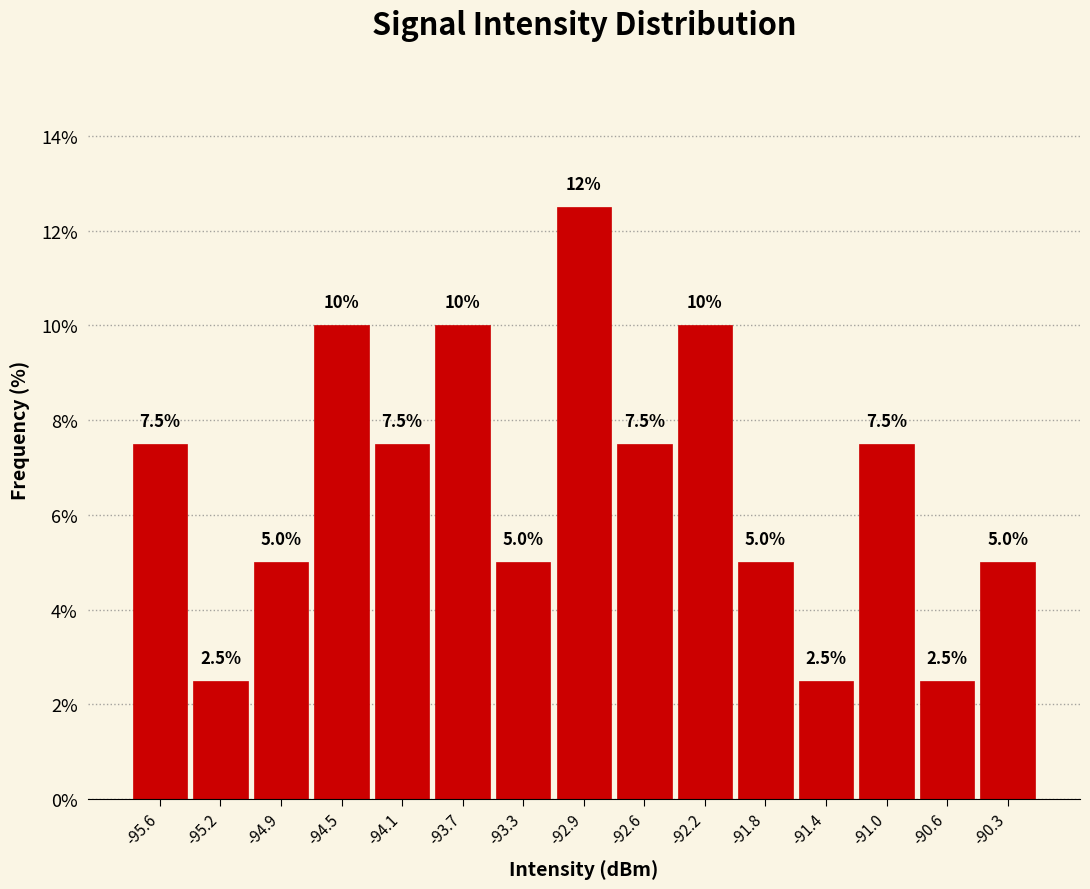

Which range on the x-axis has the tallest bar?

-93.15 to -92.75